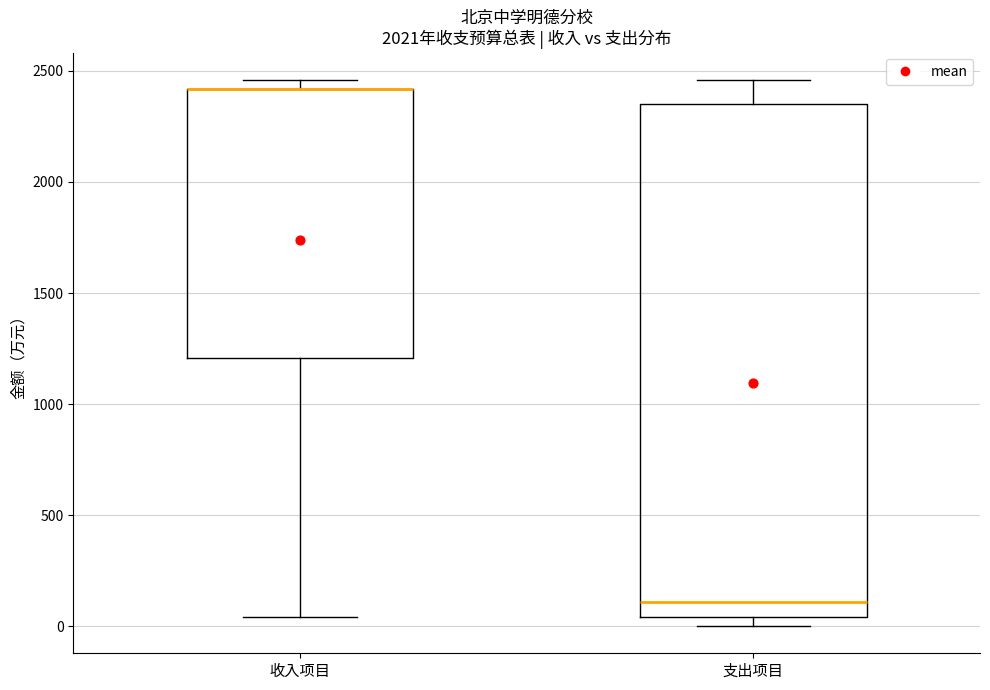

Reading left to right, transcribe this box plot: for each box, give where its median line is, the range the box spans, and where its two whiskers end, as read against the y-axis. The values are not printed on the chart, so give them approximately, as read against the axis.

收入项目: median 2400 (drawn on the box's upper edge), box 1200 to 2400, whiskers 50 to 2450
支出项目: median 100, box 50 to 2350, whiskers 0 to 2450